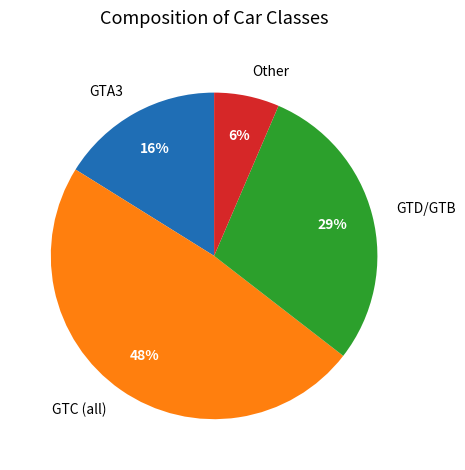

Is the sum of Other and GTC (all) greater than half?

Yes